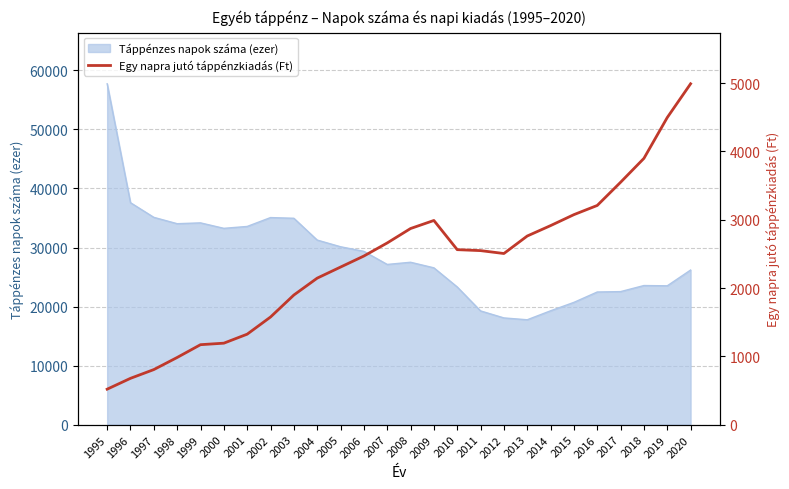

The value of Táppénzes napok száma (ezer) at 1999 is 57294.1. True or false?

False